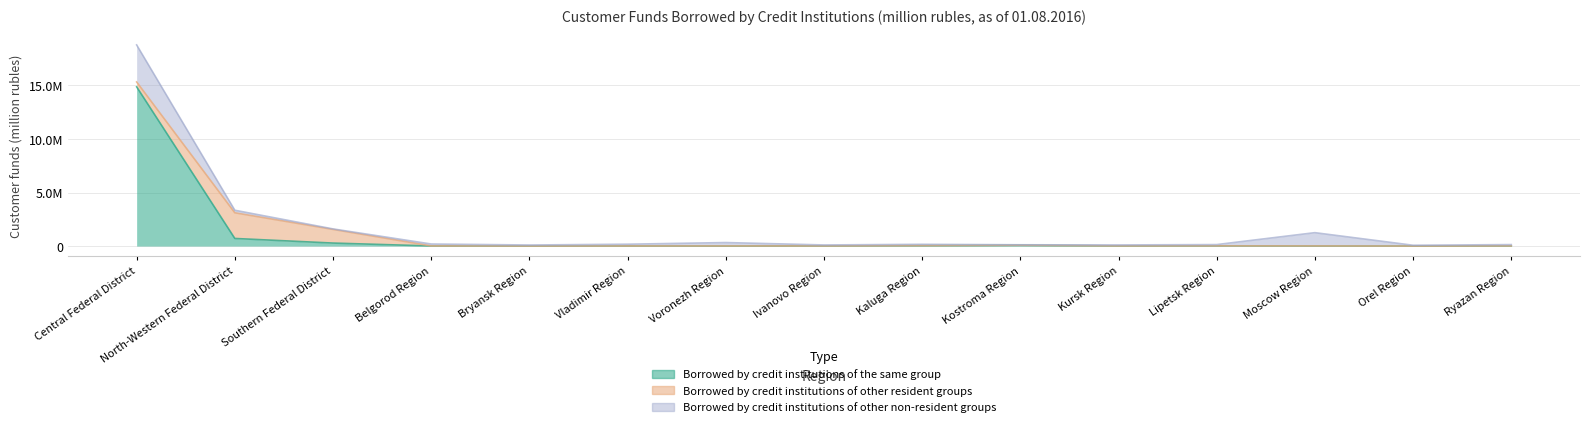

At which label does Borrowed by credit institutions of the same group reach its minimum?

Bryansk Region